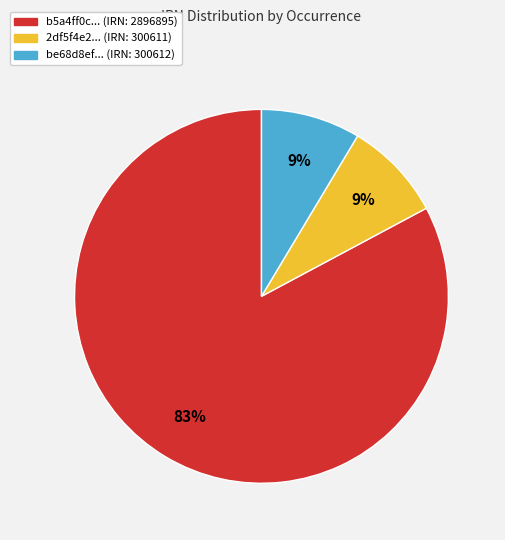

To the nearest percent, what is the average slice percentage?

33%